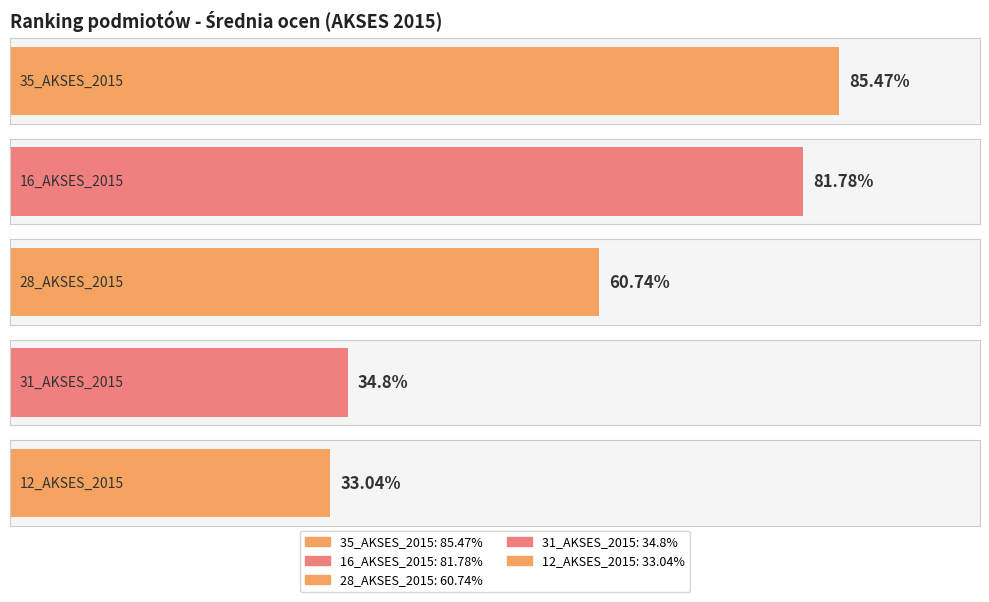

What is the minimum value shown in the chart?

33.0